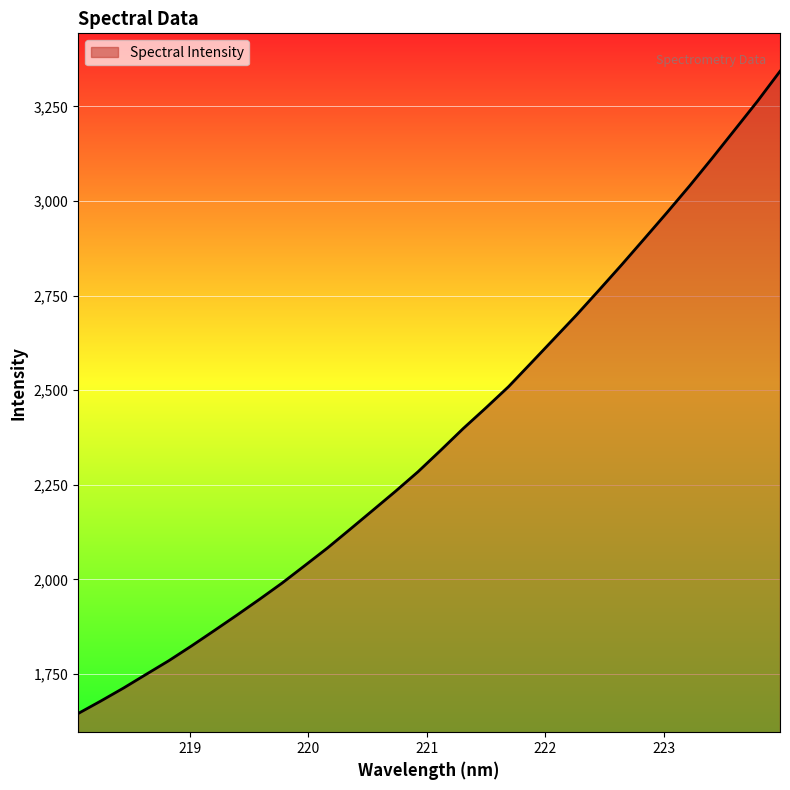

What is the difference between the maximum and minimum values?

1697.0